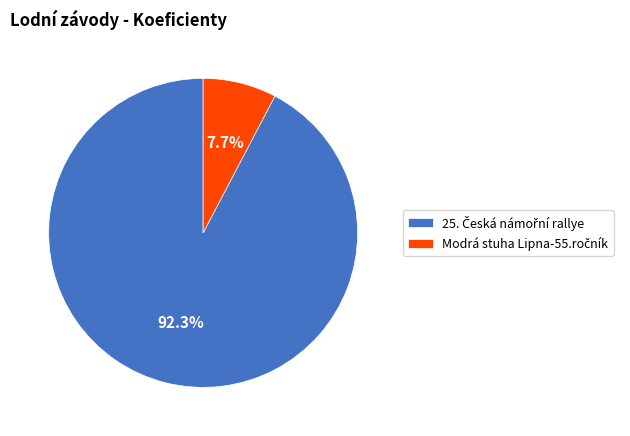

Is there a majority slice in this chart?

Yes